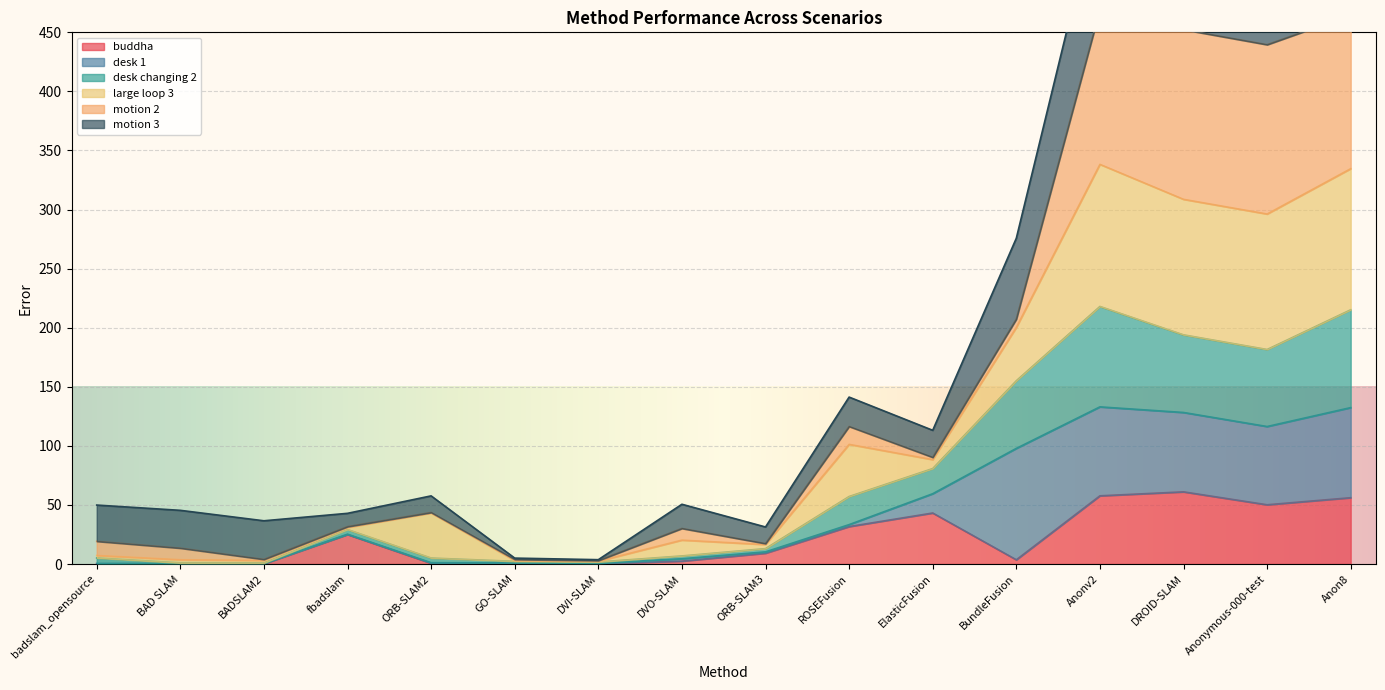

At which category does large loop 3 reach its first local peak?

ORB-SLAM2